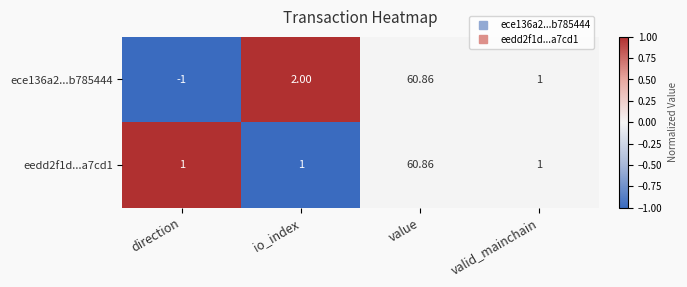

Which category has the lowest value across all series?

direction